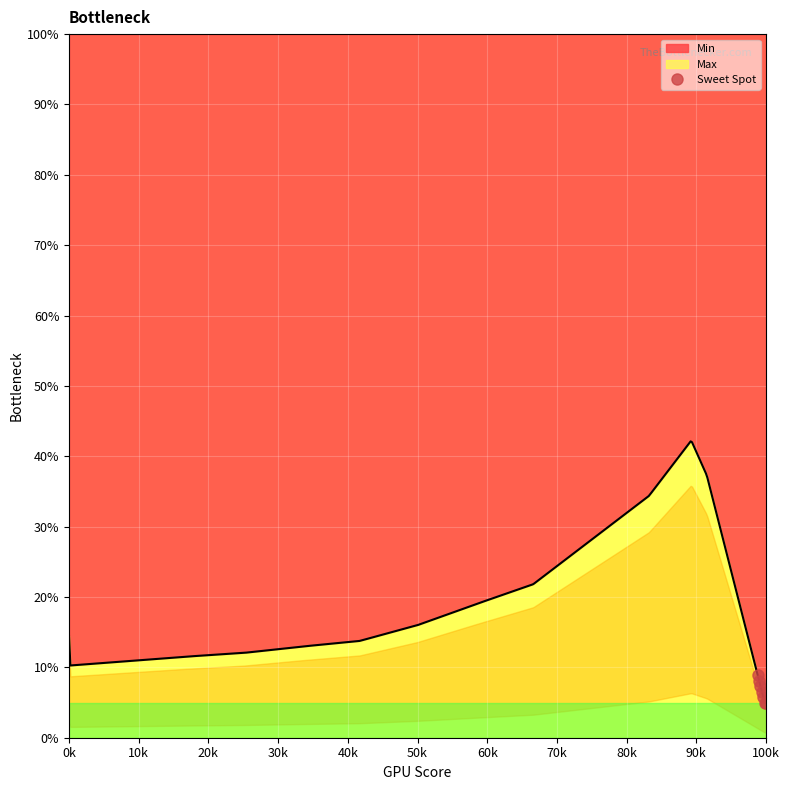

What is the value of the 2nd point from the left?

8.1